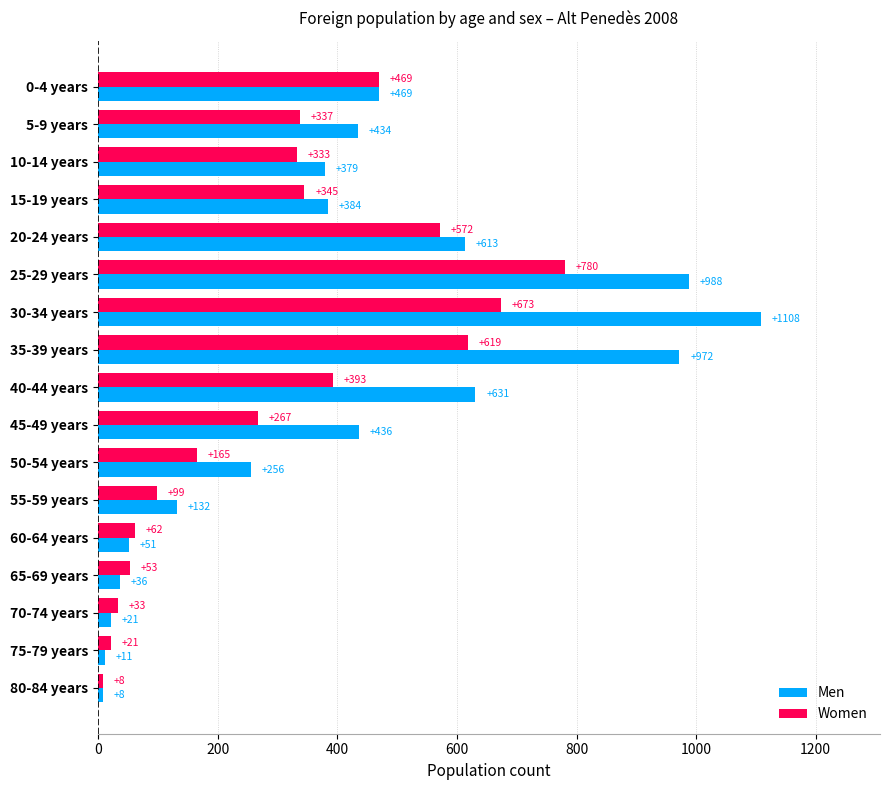

Rank the series by their maximum value, from lowest to highest.

Women, Men